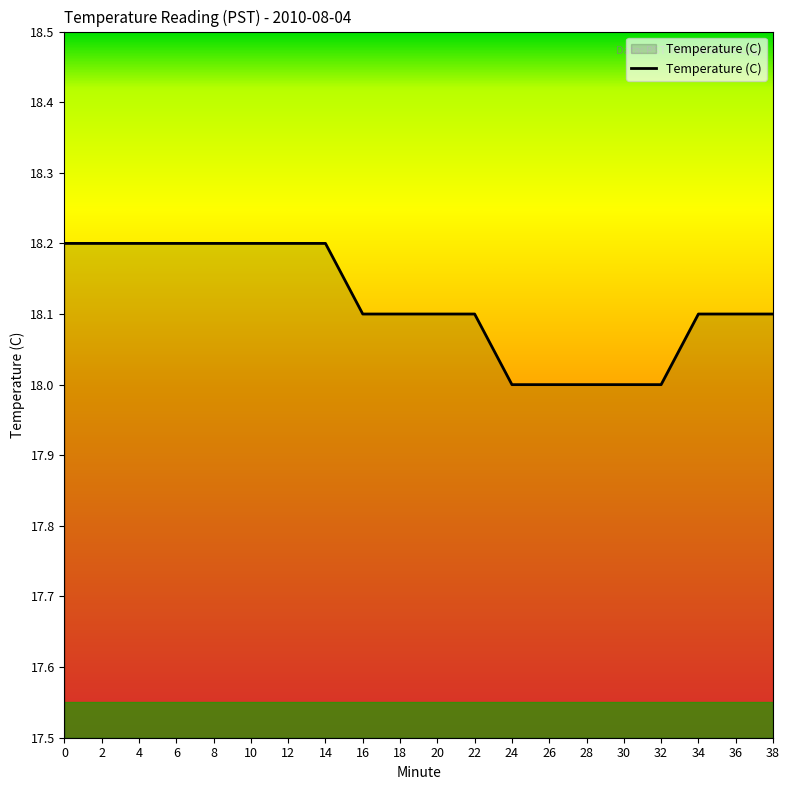

Is it true that the value at 0 is 18.2?

True